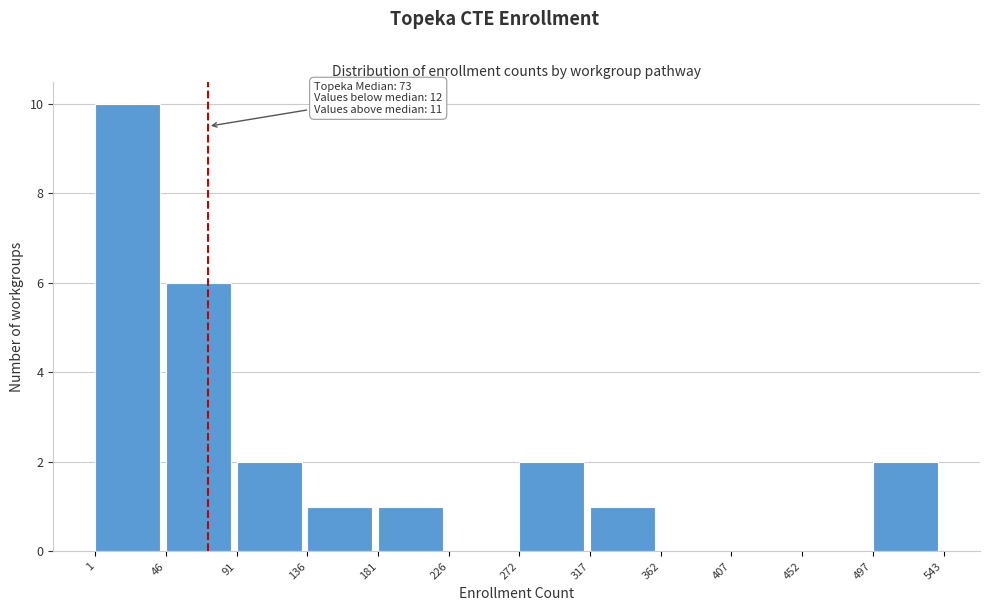

Over which range of the x-axis is the bar tallest?

1 to 46